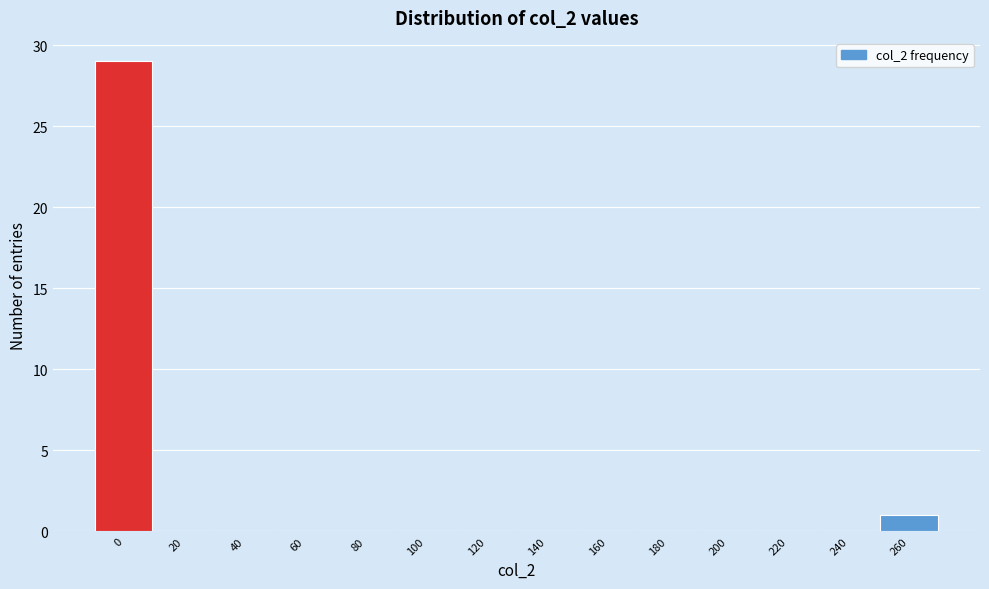

Reading left to right, transcribe all the data shown in this chart.

0=29	20=0	40=0	60=0	80=0	100=0	120=0	140=0	160=0	180=0	200=0	220=0	240=0	260=1